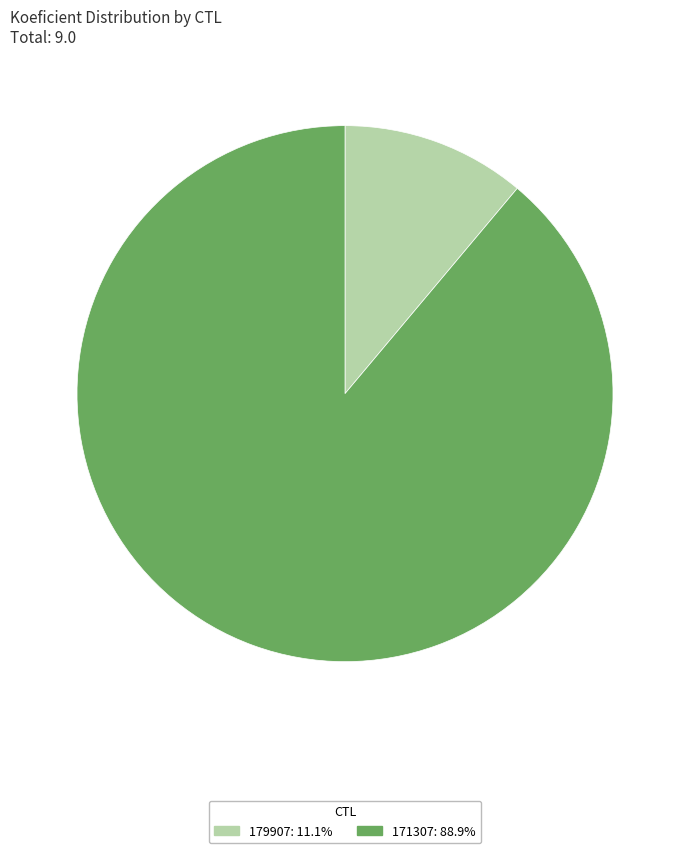

Does 171307: 88.9% represent more than half of the total?

Yes